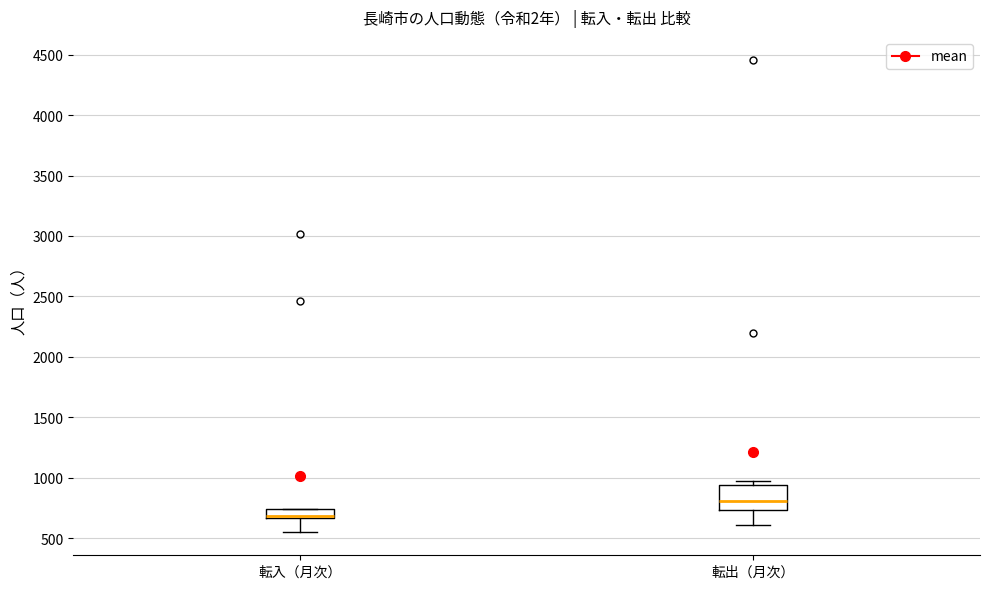

Where is the upper edge of the box for 転出（月次） on the y-axis? The values are not printed on the chart, so give them approximately, as read against the axis.

950